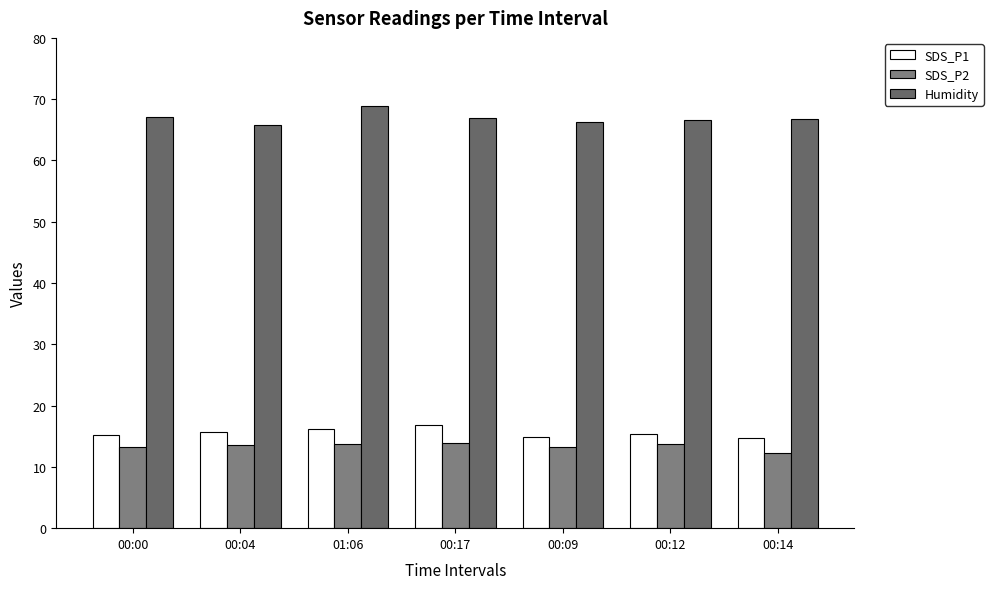

At which label does SDS_P2 first exceed 13?

00:00